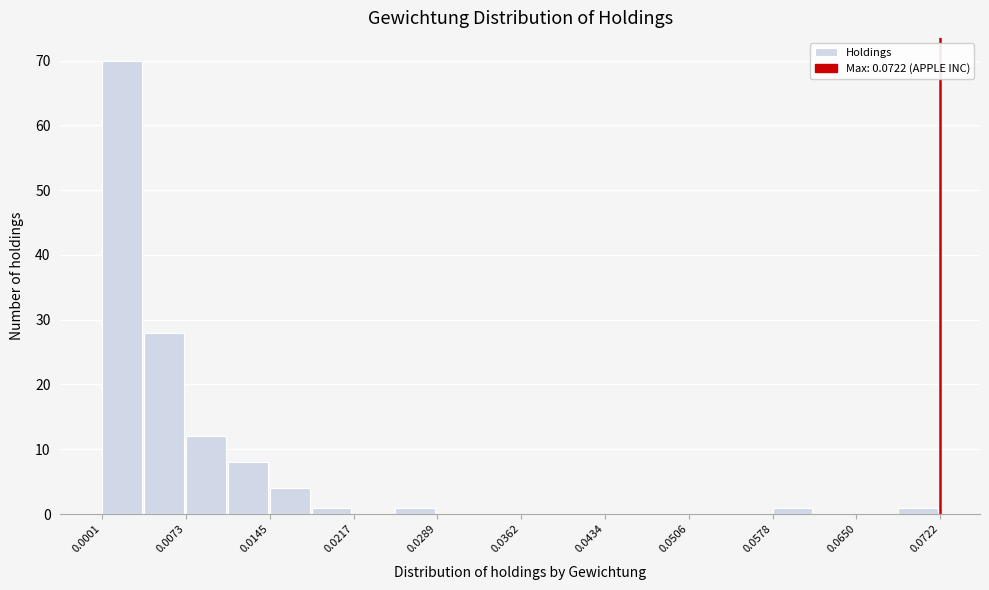

Read against the x-axis, roughly where is the centre of the tallest bar?

0.002